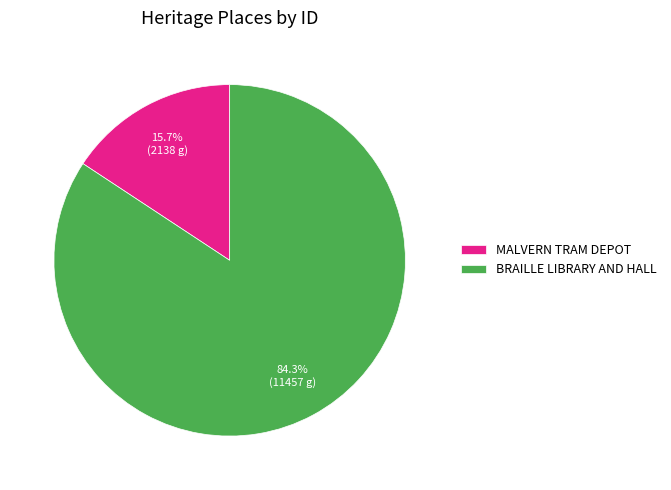

Rank the categories by value from highest to lowest.

BRAILLE LIBRARY AND HALL, MALVERN TRAM DEPOT